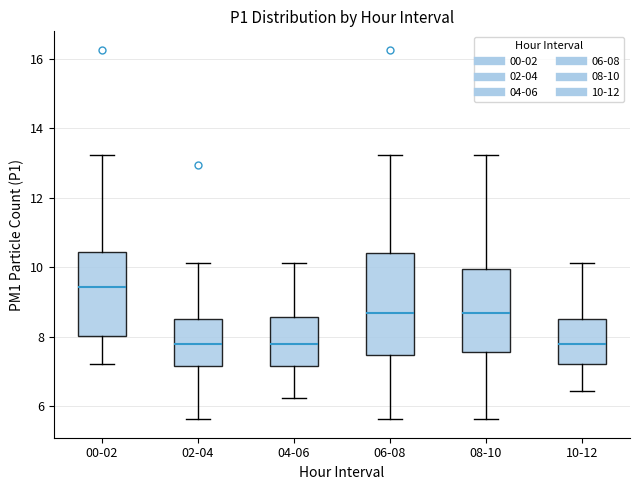

Comparing the boxes themselves (not the whiskers), which one is the tallest?

06-08